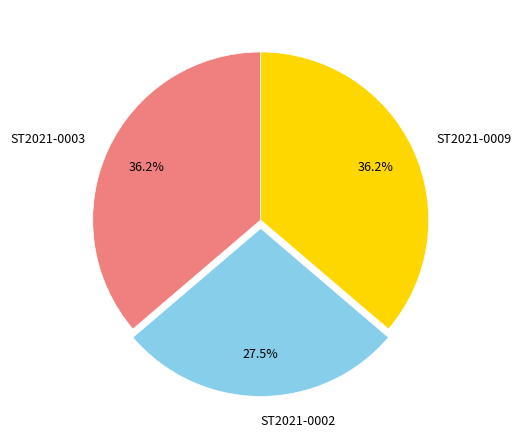

To the nearest percent, what portion does ST2021-0009 represent?

36%